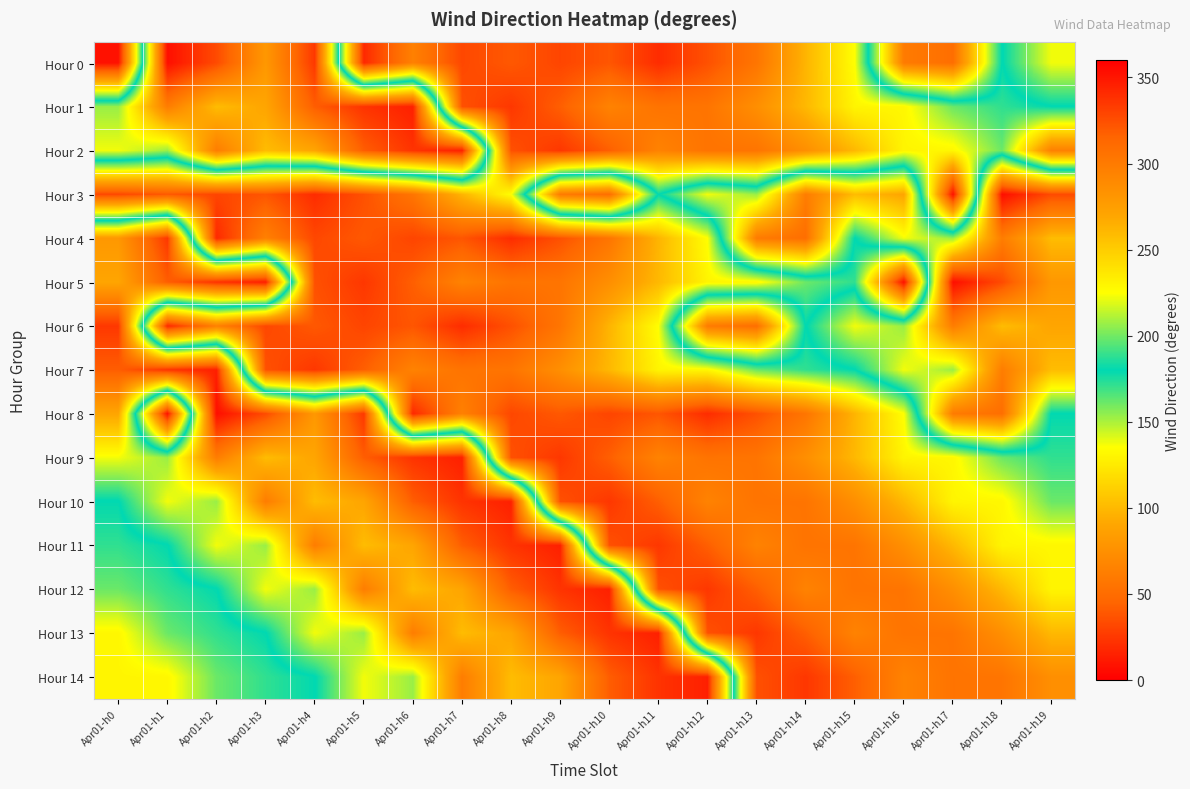

Reading left to right, what are all the values shown in this chart?

Hour 0: Apr01-h0=8.0	Apr01-h1=353.2	Apr01-h2=326.7	Apr01-h3=279.7	Apr01-h4=335.0	Apr01-h5=18.4	Apr01-h6=63.8	Apr01-h7=31.9	Apr01-h8=39.2	Apr01-h9=30.7	Apr01-h10=38.1	Apr01-h11=19.9	Apr01-h12=35.9	Apr01-h13=55.9	Apr01-h14=97.9	Apr01-h15=134.9	Apr01-h16=300.0	Apr01-h17=309.0	Apr01-h18=179.5	Apr01-h19=222.9
Hour 1: Apr01-h0=207.0	Apr01-h1=298.6	Apr01-h2=258.4	Apr01-h3=270.4	Apr01-h4=318.5	Apr01-h5=337.1	Apr01-h6=345.5	Apr01-h7=35.9	Apr01-h8=24.7	Apr01-h9=42.1	Apr01-h10=65.3	Apr01-h11=54.8	Apr01-h12=55.5	Apr01-h13=74.0	Apr01-h14=99.7	Apr01-h15=130.3	Apr01-h16=131.4	Apr01-h17=161.2	Apr01-h18=171.5	Apr01-h19=179.5
Hour 2: Apr01-h0=222.9	Apr01-h1=207.0	Apr01-h2=298.6	Apr01-h3=258.4	Apr01-h4=270.4	Apr01-h5=318.5	Apr01-h6=337.1	Apr01-h7=345.5	Apr01-h8=35.9	Apr01-h9=24.7	Apr01-h10=42.1	Apr01-h11=65.3	Apr01-h12=54.8	Apr01-h13=55.5	Apr01-h14=74.0	Apr01-h15=99.7	Apr01-h16=130.3	Apr01-h17=131.4	Apr01-h18=161.2	Apr01-h19=63.8
Hour 3: Apr01-h0=31.9	Apr01-h1=39.2	Apr01-h2=30.7	Apr01-h3=38.1	Apr01-h4=19.9	Apr01-h5=35.9	Apr01-h6=55.9	Apr01-h7=97.9	Apr01-h8=134.9	Apr01-h9=300.0	Apr01-h10=309.0	Apr01-h11=179.5	Apr01-h12=222.9	Apr01-h13=207.0	Apr01-h14=298.6	Apr01-h15=258.4	Apr01-h16=270.4	Apr01-h17=8.0	Apr01-h18=353.2	Apr01-h19=326.7
Hour 4: Apr01-h0=279.7	Apr01-h1=335.0	Apr01-h2=18.4	Apr01-h3=63.8	Apr01-h4=31.9	Apr01-h5=39.2	Apr01-h6=30.7	Apr01-h7=38.1	Apr01-h8=19.9	Apr01-h9=35.9	Apr01-h10=55.9	Apr01-h11=97.9	Apr01-h12=134.9	Apr01-h13=300.0	Apr01-h14=309.0	Apr01-h15=179.5	Apr01-h16=222.9	Apr01-h17=207.0	Apr01-h18=298.6	Apr01-h19=258.4
Hour 5: Apr01-h0=270.4	Apr01-h1=318.5	Apr01-h2=337.1	Apr01-h3=345.5	Apr01-h4=35.9	Apr01-h5=24.7	Apr01-h6=42.1	Apr01-h7=65.3	Apr01-h8=54.8	Apr01-h9=55.5	Apr01-h10=74.0	Apr01-h11=99.7	Apr01-h12=130.3	Apr01-h13=131.4	Apr01-h14=161.2	Apr01-h15=171.5	Apr01-h16=8.0	Apr01-h17=353.2	Apr01-h18=326.7	Apr01-h19=279.7
Hour 6: Apr01-h0=335.0	Apr01-h1=18.4	Apr01-h2=63.8	Apr01-h3=31.9	Apr01-h4=39.2	Apr01-h5=30.7	Apr01-h6=38.1	Apr01-h7=19.9	Apr01-h8=35.9	Apr01-h9=55.9	Apr01-h10=97.9	Apr01-h11=134.9	Apr01-h12=300.0	Apr01-h13=309.0	Apr01-h14=179.5	Apr01-h15=222.9	Apr01-h16=207.0	Apr01-h17=298.6	Apr01-h18=258.4	Apr01-h19=270.4
Hour 7: Apr01-h0=318.5	Apr01-h1=337.1	Apr01-h2=345.5	Apr01-h3=35.9	Apr01-h4=24.7	Apr01-h5=42.1	Apr01-h6=65.3	Apr01-h7=54.8	Apr01-h8=55.5	Apr01-h9=74.0	Apr01-h10=99.7	Apr01-h11=130.3	Apr01-h12=131.4	Apr01-h13=161.2	Apr01-h14=171.5	Apr01-h15=179.5	Apr01-h16=222.9	Apr01-h17=207.0	Apr01-h18=298.6	Apr01-h19=258.4
Hour 8: Apr01-h0=270.4	Apr01-h1=8.0	Apr01-h2=353.2	Apr01-h3=326.7	Apr01-h4=279.7	Apr01-h5=335.0	Apr01-h6=18.4	Apr01-h7=63.8	Apr01-h8=31.9	Apr01-h9=39.2	Apr01-h10=30.7	Apr01-h11=38.1	Apr01-h12=19.9	Apr01-h13=35.9	Apr01-h14=55.9	Apr01-h15=97.9	Apr01-h16=134.9	Apr01-h17=300.0	Apr01-h18=309.0	Apr01-h19=179.5
Hour 9: Apr01-h0=222.9	Apr01-h1=207.0	Apr01-h2=298.6	Apr01-h3=258.4	Apr01-h4=270.4	Apr01-h5=318.5	Apr01-h6=337.1	Apr01-h7=345.5	Apr01-h8=35.9	Apr01-h9=24.7	Apr01-h10=42.1	Apr01-h11=65.3	Apr01-h12=54.8	Apr01-h13=55.5	Apr01-h14=74.0	Apr01-h15=99.7	Apr01-h16=130.3	Apr01-h17=131.4	Apr01-h18=161.2	Apr01-h19=171.5
Hour 10: Apr01-h0=179.5	Apr01-h1=222.9	Apr01-h2=207.0	Apr01-h3=298.6	Apr01-h4=258.4	Apr01-h5=270.4	Apr01-h6=318.5	Apr01-h7=337.1	Apr01-h8=345.5	Apr01-h9=35.9	Apr01-h10=24.7	Apr01-h11=42.1	Apr01-h12=65.3	Apr01-h13=54.8	Apr01-h14=55.5	Apr01-h15=74.0	Apr01-h16=99.7	Apr01-h17=130.3	Apr01-h18=131.4	Apr01-h19=161.2
Hour 11: Apr01-h0=171.5	Apr01-h1=179.5	Apr01-h2=222.9	Apr01-h3=207.0	Apr01-h4=298.6	Apr01-h5=258.4	Apr01-h6=270.4	Apr01-h7=318.5	Apr01-h8=337.1	Apr01-h9=345.5	Apr01-h10=35.9	Apr01-h11=24.7	Apr01-h12=42.1	Apr01-h13=65.3	Apr01-h14=54.8	Apr01-h15=55.5	Apr01-h16=74.0	Apr01-h17=99.7	Apr01-h18=130.3	Apr01-h19=131.4
Hour 12: Apr01-h0=161.2	Apr01-h1=171.5	Apr01-h2=179.5	Apr01-h3=222.9	Apr01-h4=207.0	Apr01-h5=298.6	Apr01-h6=258.4	Apr01-h7=270.4	Apr01-h8=318.5	Apr01-h9=337.1	Apr01-h10=345.5	Apr01-h11=35.9	Apr01-h12=24.7	Apr01-h13=42.1	Apr01-h14=65.3	Apr01-h15=54.8	Apr01-h16=55.5	Apr01-h17=74.0	Apr01-h18=99.7	Apr01-h19=130.3
Hour 13: Apr01-h0=131.4	Apr01-h1=161.2	Apr01-h2=171.5	Apr01-h3=179.5	Apr01-h4=222.9	Apr01-h5=207.0	Apr01-h6=298.6	Apr01-h7=258.4	Apr01-h8=270.4	Apr01-h9=318.5	Apr01-h10=337.1	Apr01-h11=345.5	Apr01-h12=35.9	Apr01-h13=24.7	Apr01-h14=42.1	Apr01-h15=65.3	Apr01-h16=54.8	Apr01-h17=55.5	Apr01-h18=74.0	Apr01-h19=99.7
Hour 14: Apr01-h0=130.3	Apr01-h1=131.4	Apr01-h2=161.2	Apr01-h3=171.5	Apr01-h4=179.5	Apr01-h5=222.9	Apr01-h6=207.0	Apr01-h7=298.6	Apr01-h8=258.4	Apr01-h9=270.4	Apr01-h10=318.5	Apr01-h11=337.1	Apr01-h12=345.5	Apr01-h13=35.9	Apr01-h14=24.7	Apr01-h15=42.1	Apr01-h16=65.3	Apr01-h17=54.8	Apr01-h18=55.5	Apr01-h19=74.0